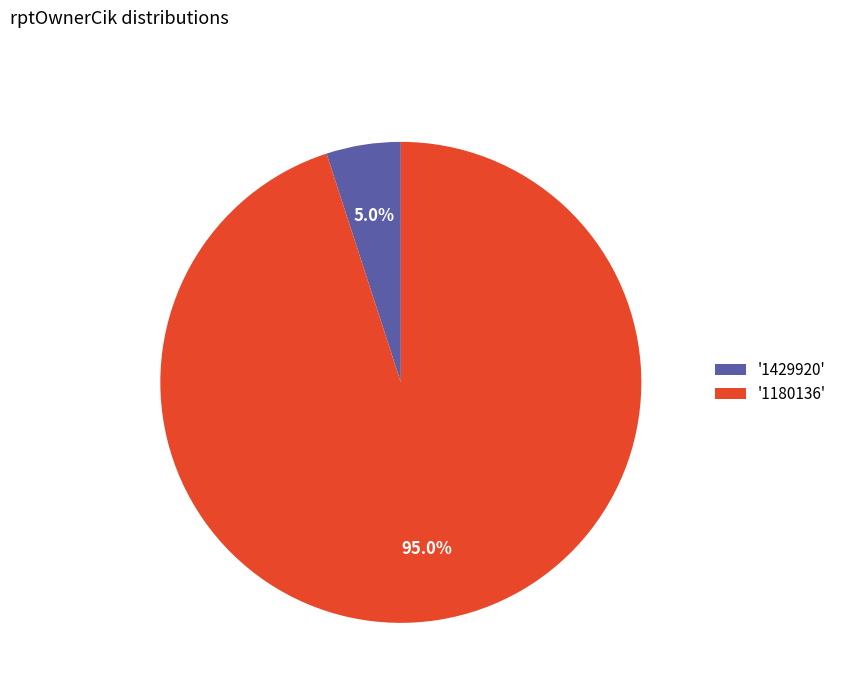

Count the number of slices in the pie.

2